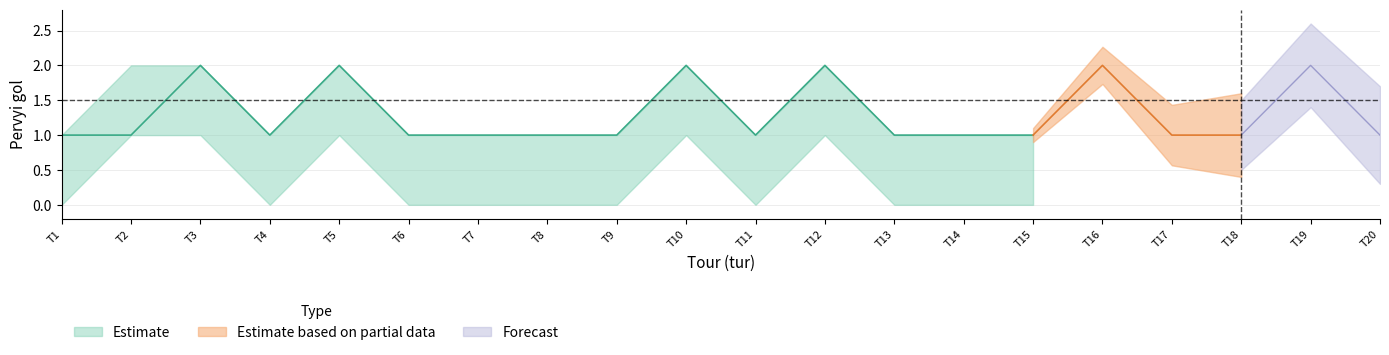

What is the spread (max minus min) of values at 7?

1